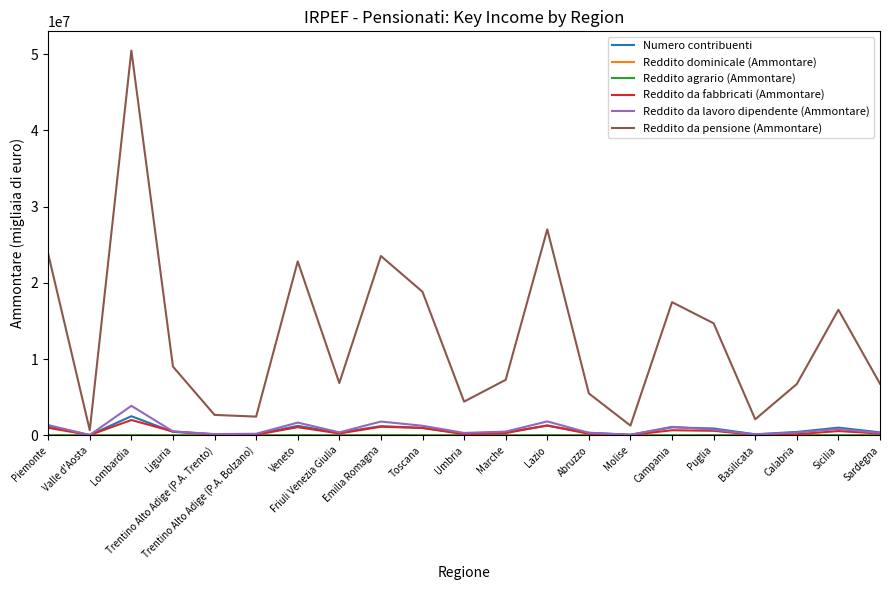

Which series has the largest total across all categories?

Reddito da pensione (Ammontare)